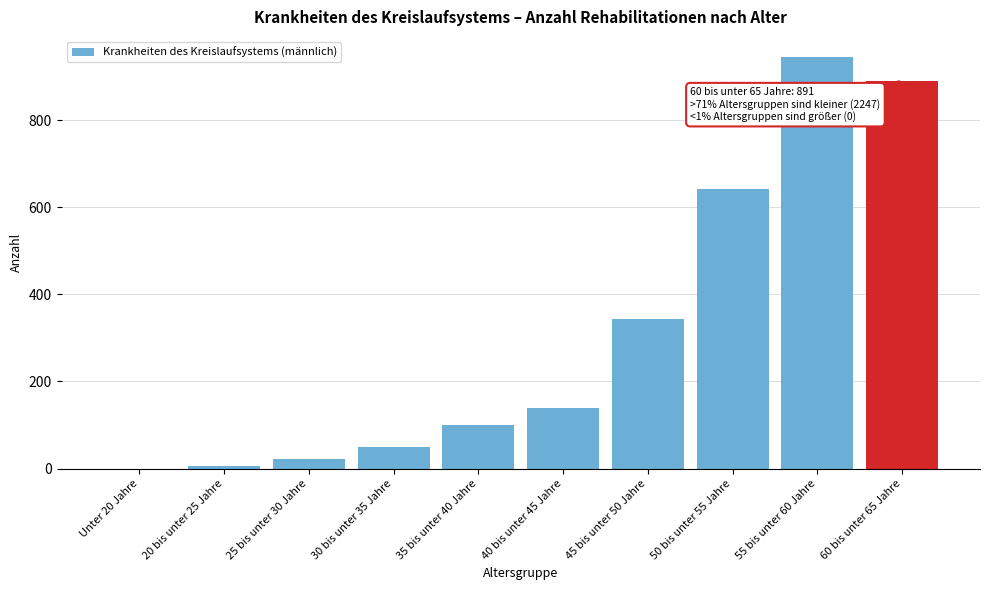

Reading left to right, extract all data points from this chart.

Unter 20 Jahre=0	20 bis unter 25 Jahre=6	25 bis unter 30 Jahre=23	30 bis unter 35 Jahre=50	35 bis unter 40 Jahre=99	40 bis unter 45 Jahre=139	45 bis unter 50 Jahre=344	50 bis unter 55 Jahre=642	55 bis unter 60 Jahre=944	60 bis unter 65 Jahre=891